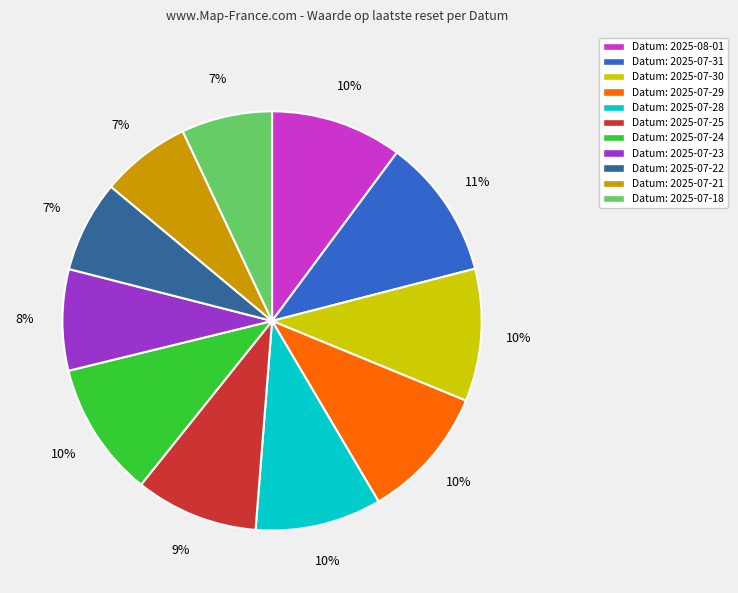

To the nearest percent, what is the average slice percentage?

9%